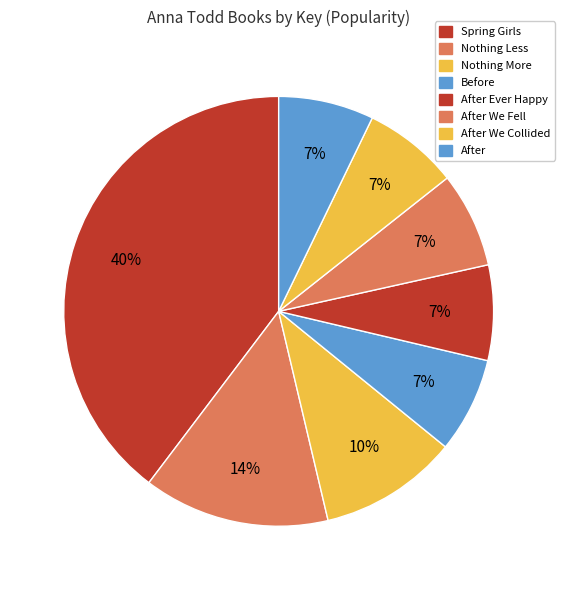

To the nearest percent, what is the difference between the largest and smallest slice percentages?

33%